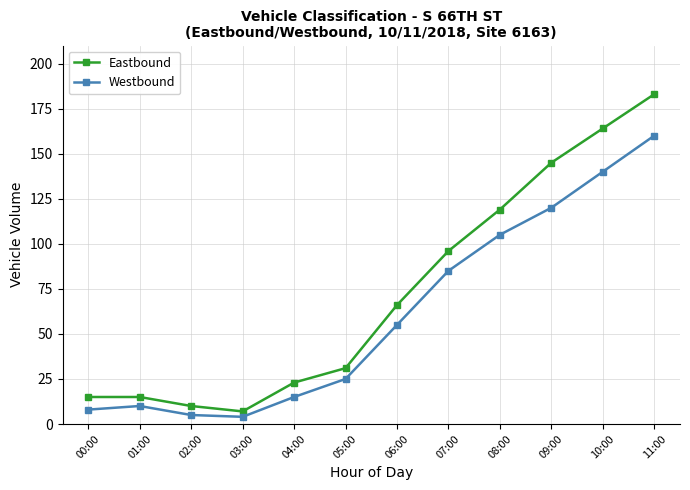

What is the maximum value for Westbound?

160